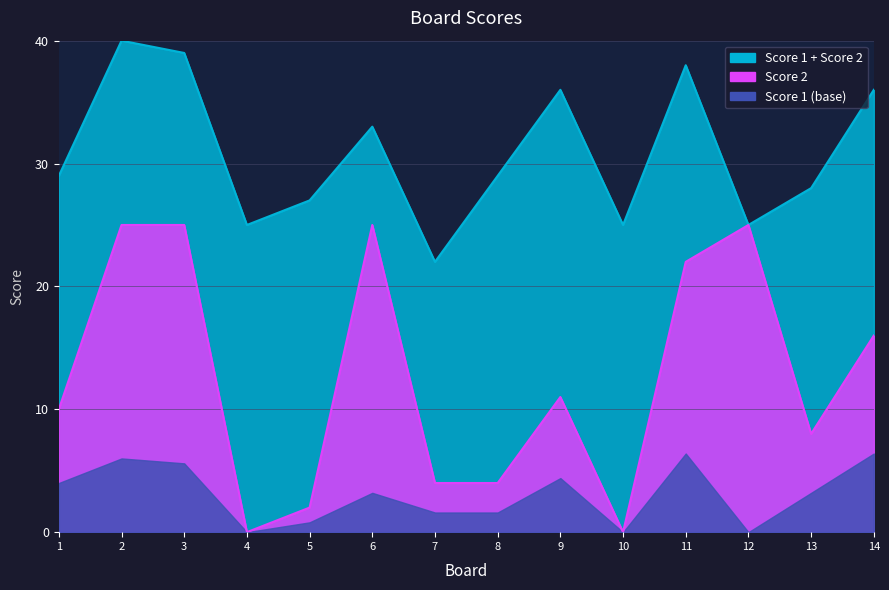

What is the difference between the maximum and minimum values?

25